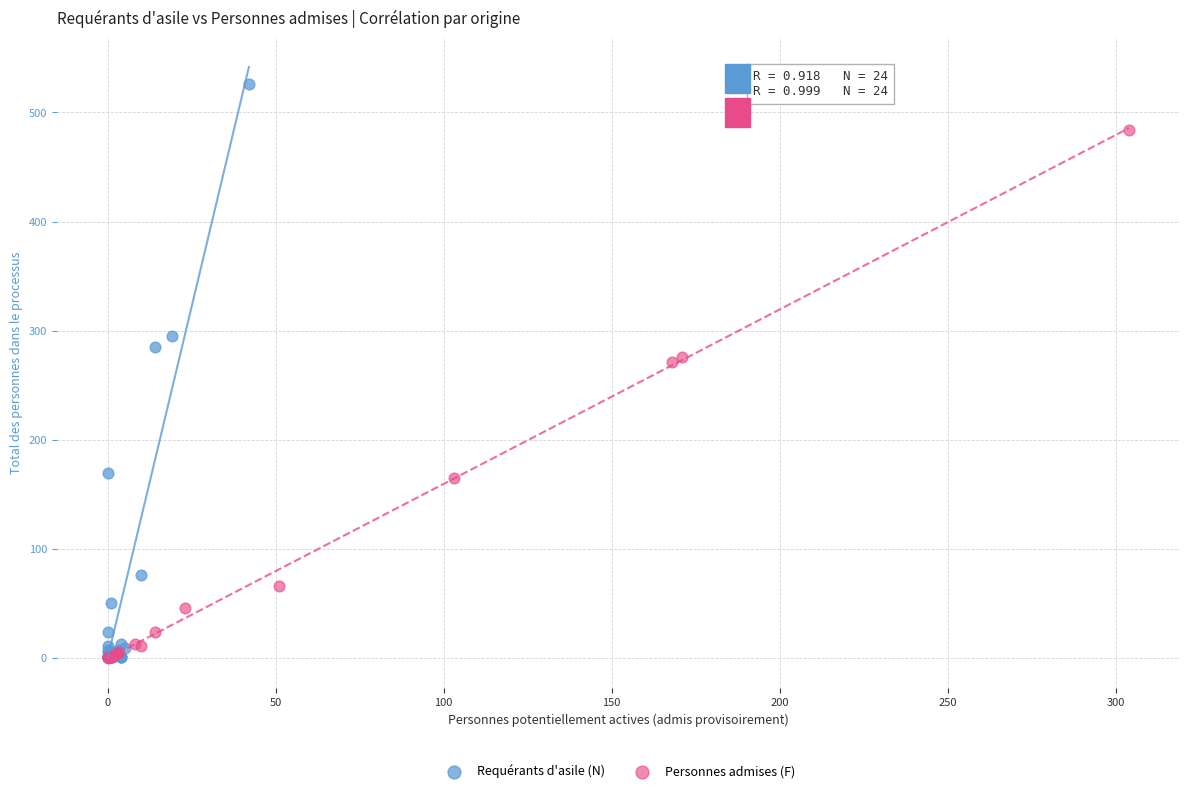

What are all the series names shown in the legend?

Requérants d'asile (N), Personnes admises (F)